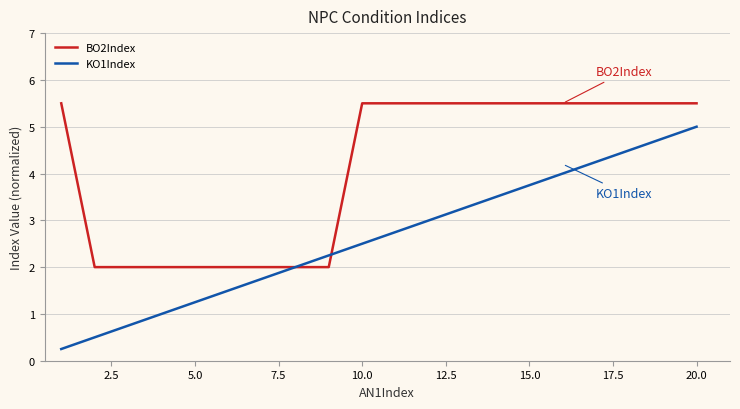

Rank the series by their average value, from lowest to highest.

KO1Index, BO2Index